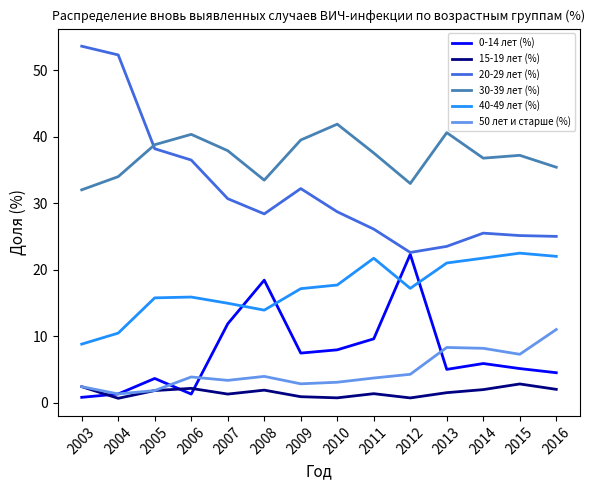

The value of 20-29 лет (%) at 2013 is 23.5. True or false?

True